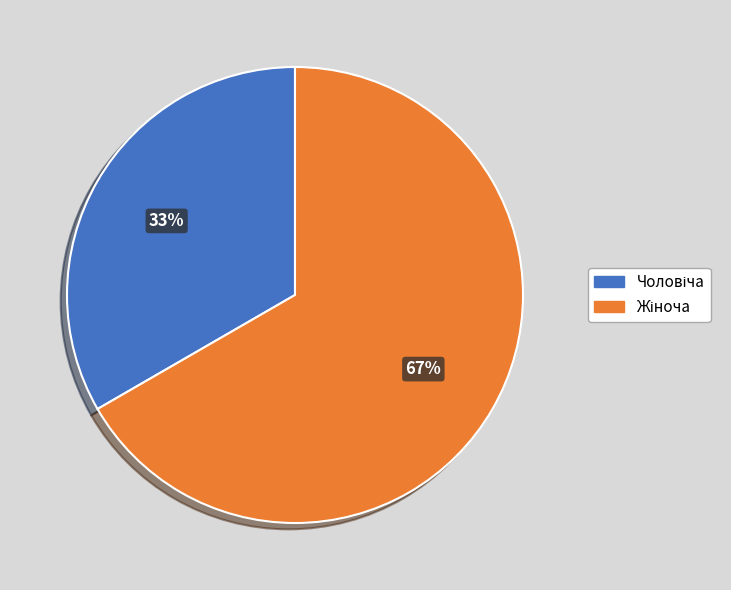

To the nearest percent, what is the average slice percentage?

50%